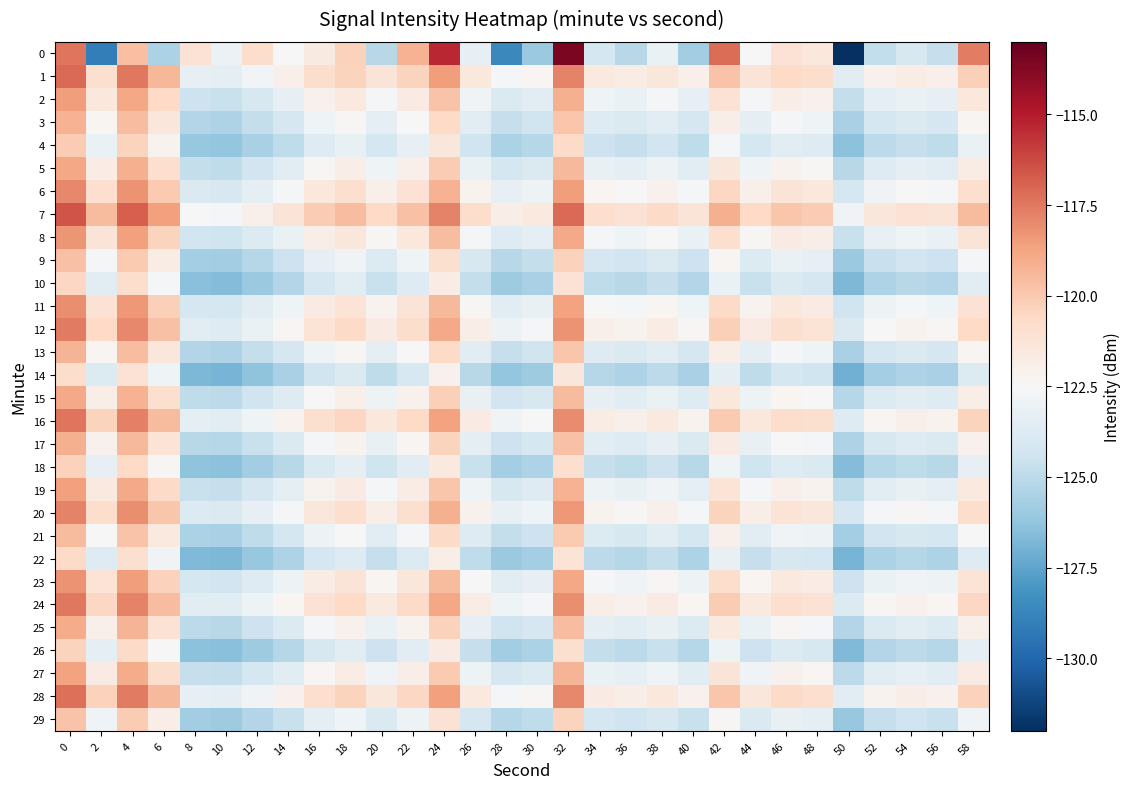

At 30, list the series in order from largest to smallest.

7, 1, 28, 16, 24, 12, 20, 6, 11, 23, 8, 2, 19, 27, 5, 15, 25, 17, 3, 13, 21, 9, 29, 4, 18, 26, 10, 22, 14, 0